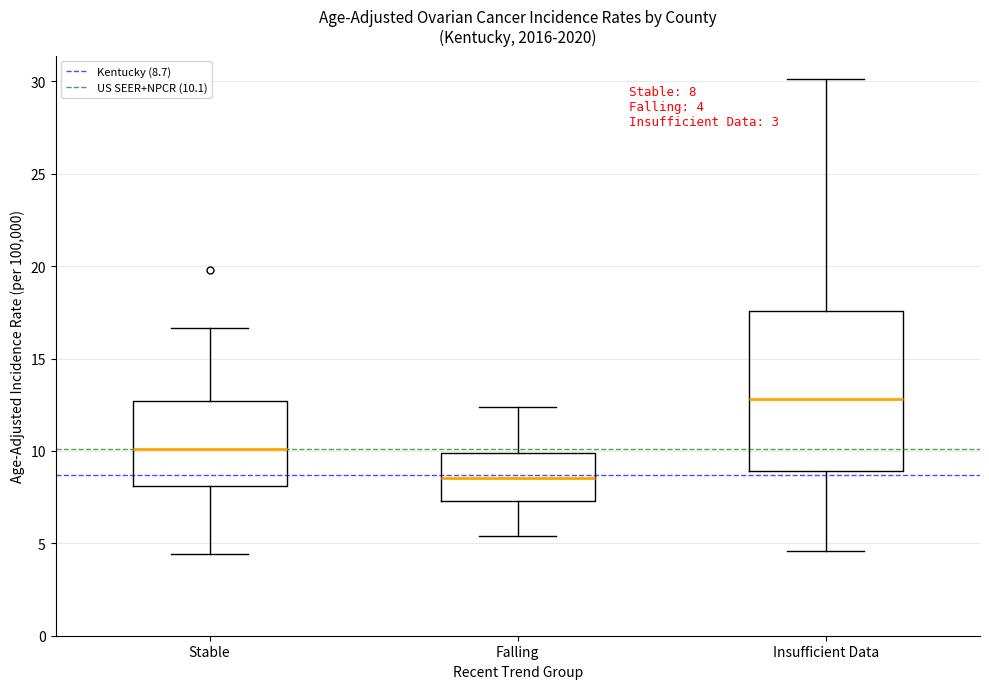

Comparing the boxes themselves (not the whiskers), which one is the tallest?

Insufficient Data